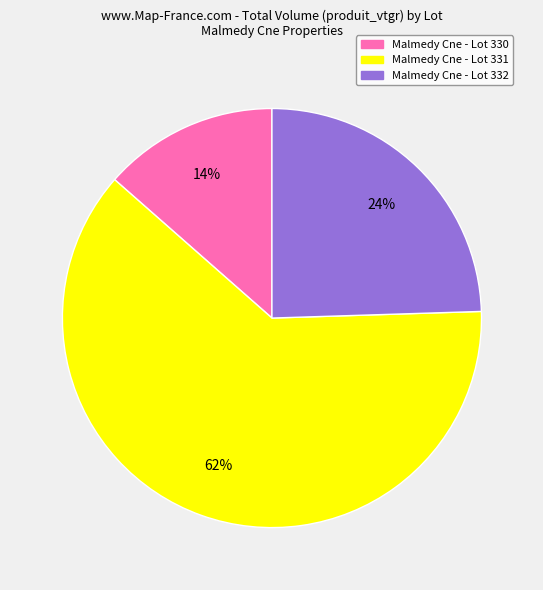

Is it true that Malmedy Cne - Lot 330 is 14% of the pie?

True